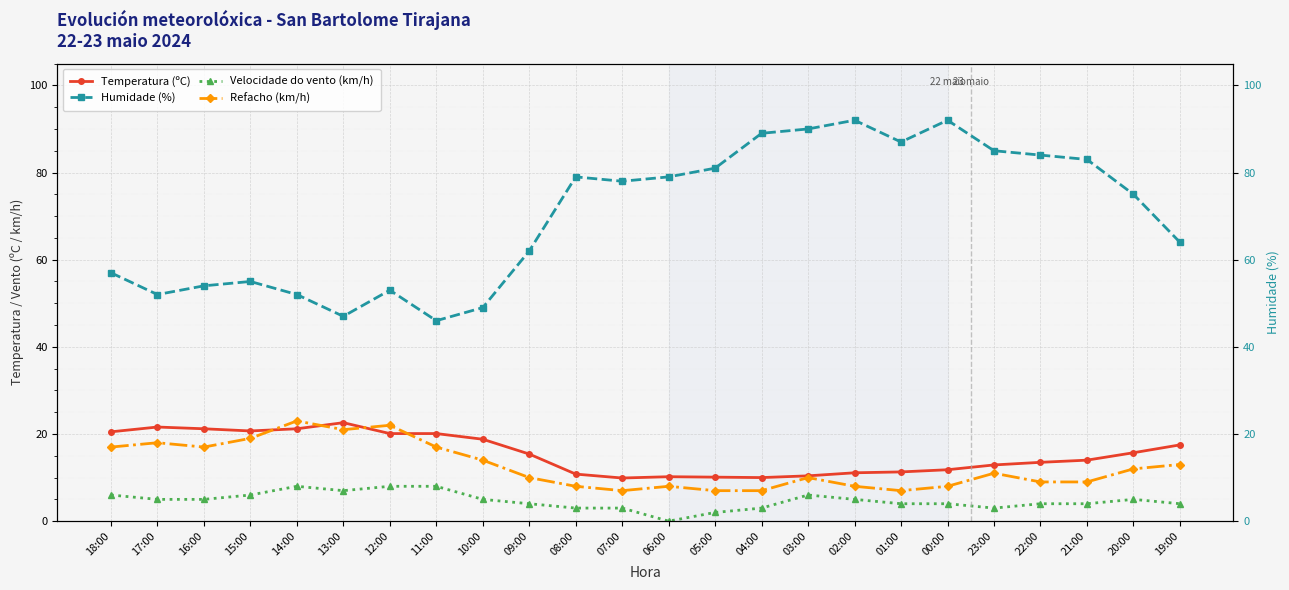

What is the value of the Refacho (km/h) point at the 9th from the left?

14.0